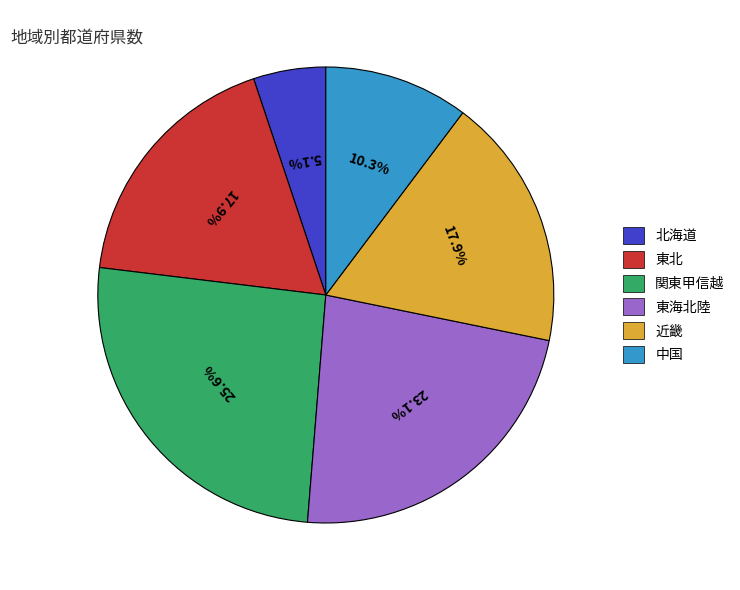

Is 北海道 the majority of the pie?

No